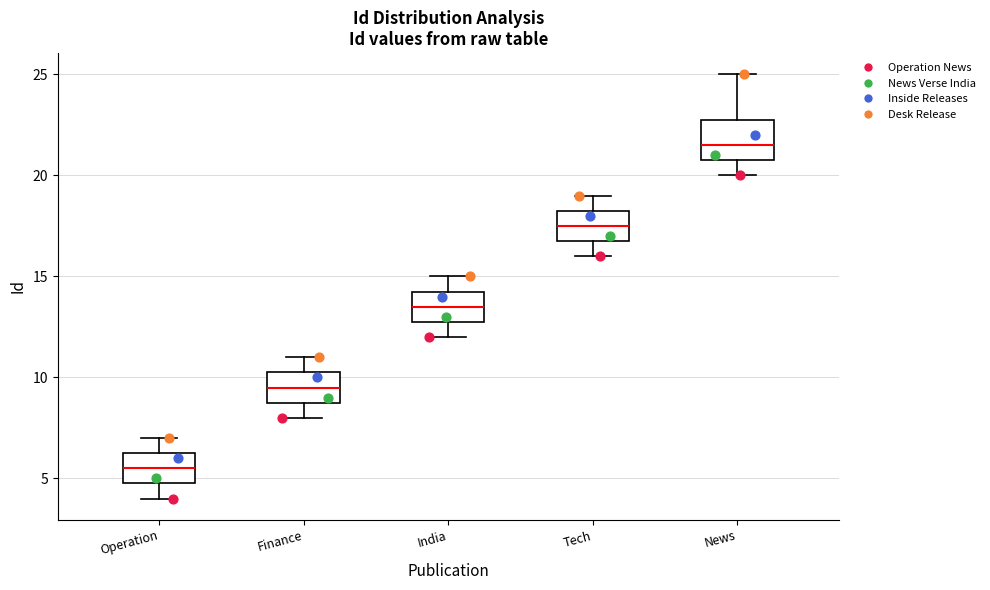

Reading left to right, transcribe this box plot: for each box, give where its median line is, the range the box spans, and where its two whiskers end, as read against the y-axis. The values are not printed on the chart, so give them approximately, as read against the axis.

Operation: median 5.5, box 5.0 to 6.5, whiskers 4.0 to 7.0
Finance: median 9.5, box 9.0 to 10.5, whiskers 8.0 to 11.0
India: median 13.5, box 13.0 to 14.5, whiskers 12.0 to 15.0
Tech: median 17.5, box 17.0 to 18.5, whiskers 16.0 to 19.0
News: median 21.5, box 21.0 to 23.0, whiskers 20.0 to 25.0